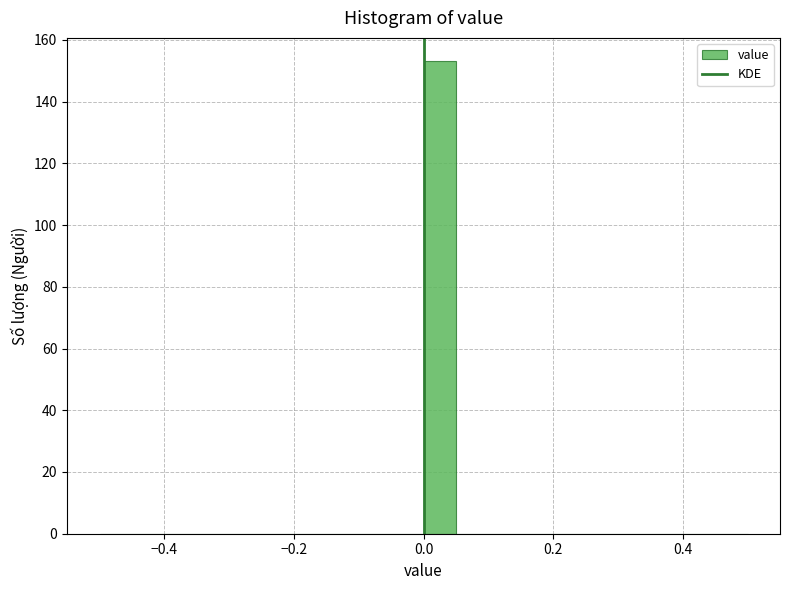

Around what value on the x-axis is the tallest bar? Give the approximate position of its centre, as read against the axis.

0.02